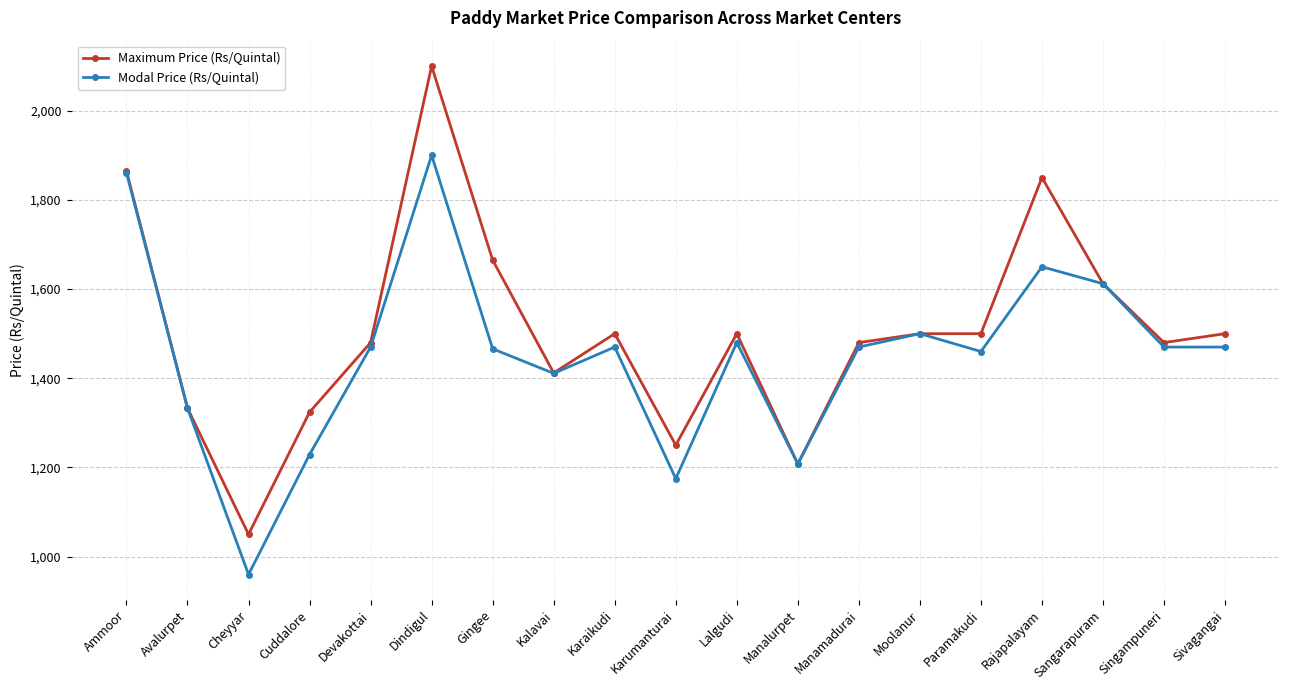

True or false: Modal Price (Rs/Quintal) has a value of 518 at Sivagangai.

False